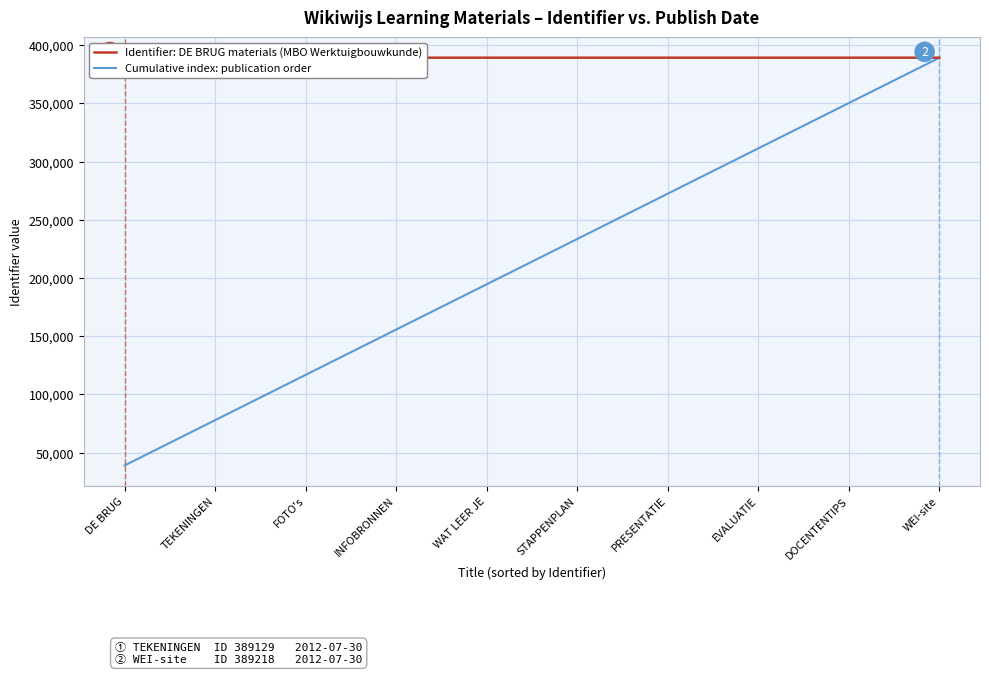

What is the approximate value of Cumulative index: publication order at FOTO's?

116737.2